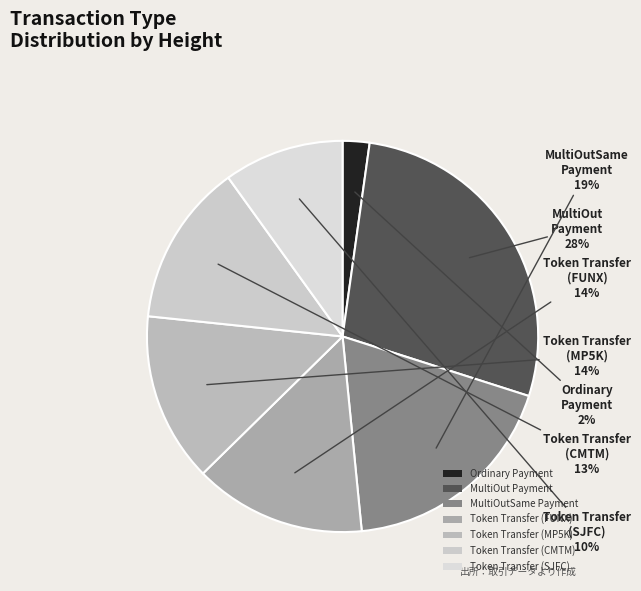

Is it true that Token Transfer (CMTM) is 1% of the pie?

False